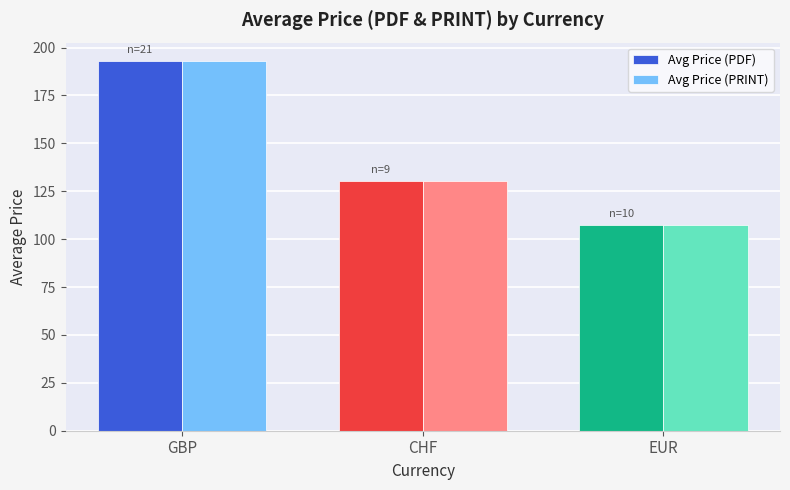

Where does the Avg Price (PDF) series first go above 130?

GBP